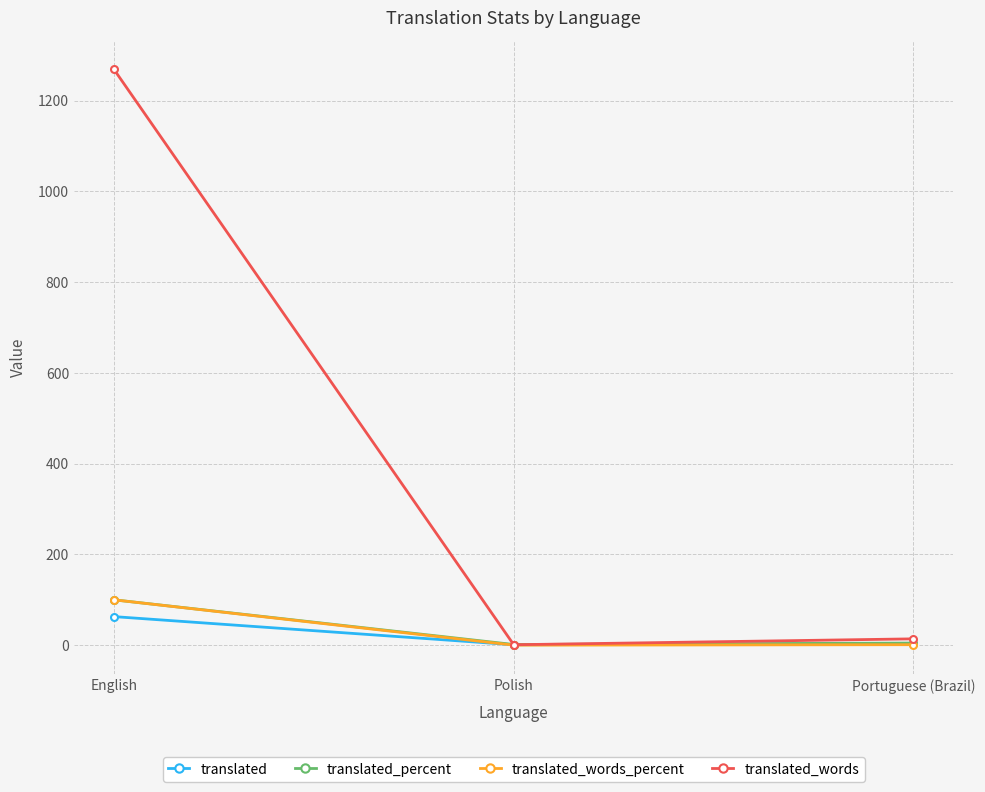

How many data points in translated_words are less than 14?

1